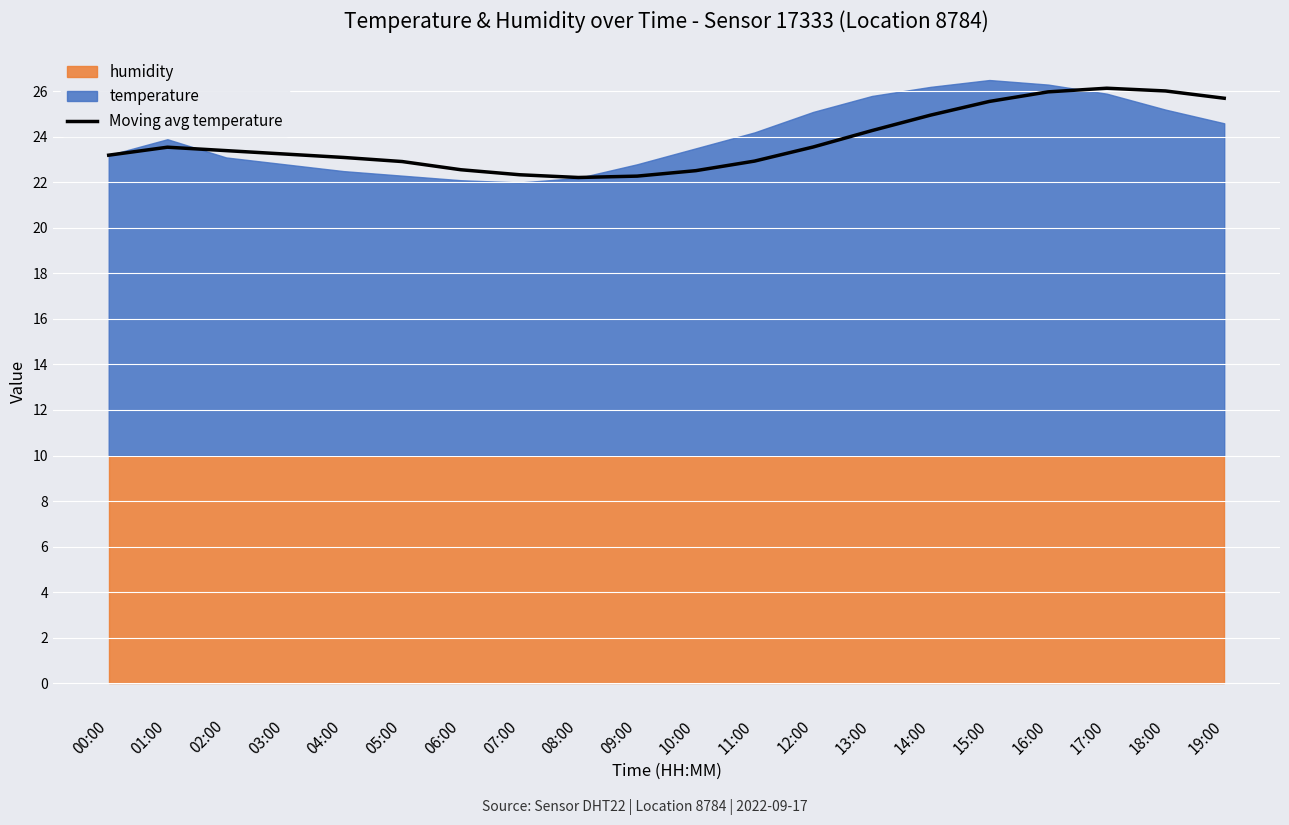

What is the average value?

23.8